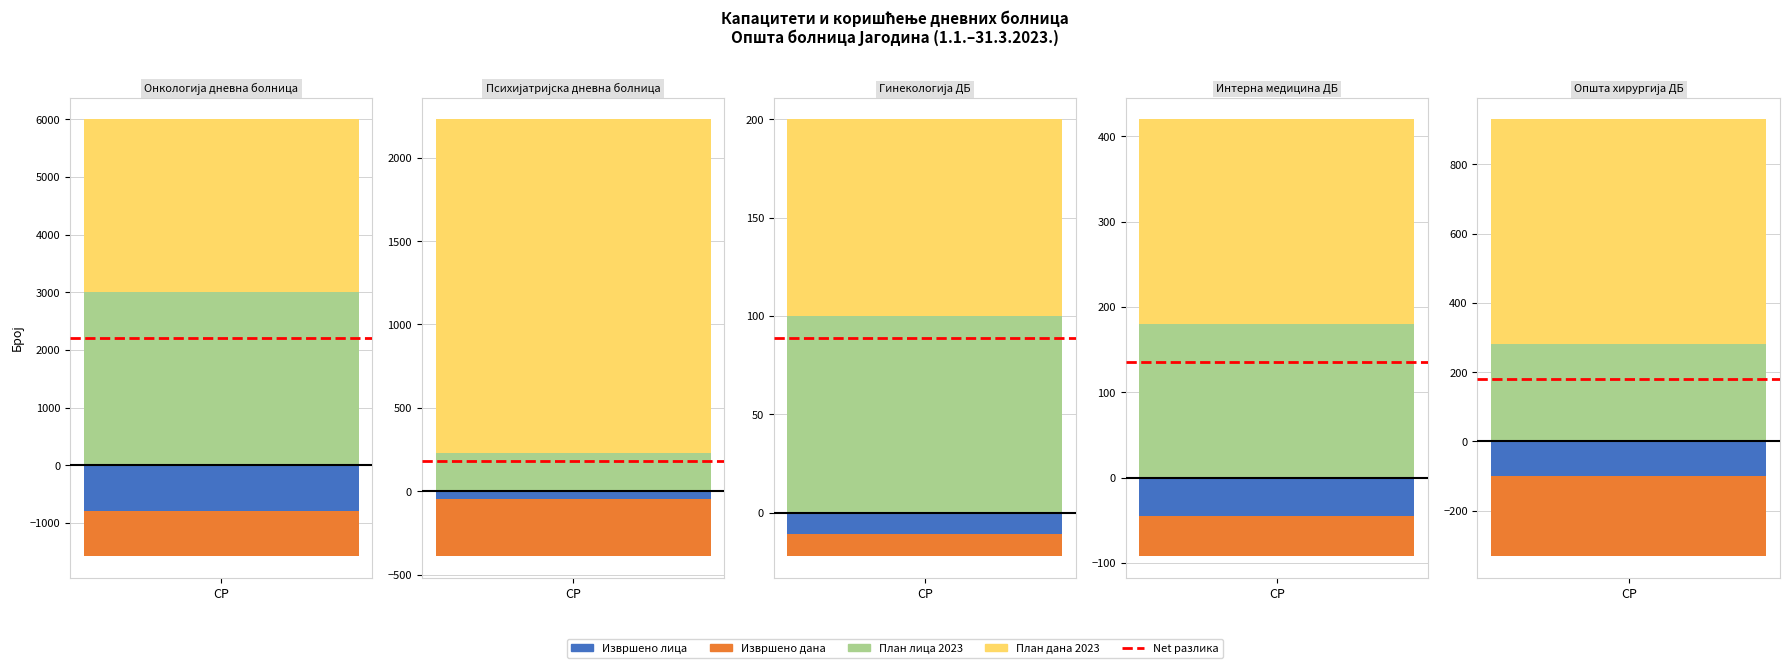

Which series has the largest total across all categories?

План дана 2023